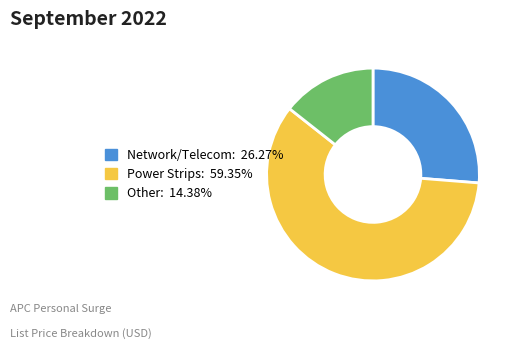

Is there any slice that represents more than half of the pie?

Yes